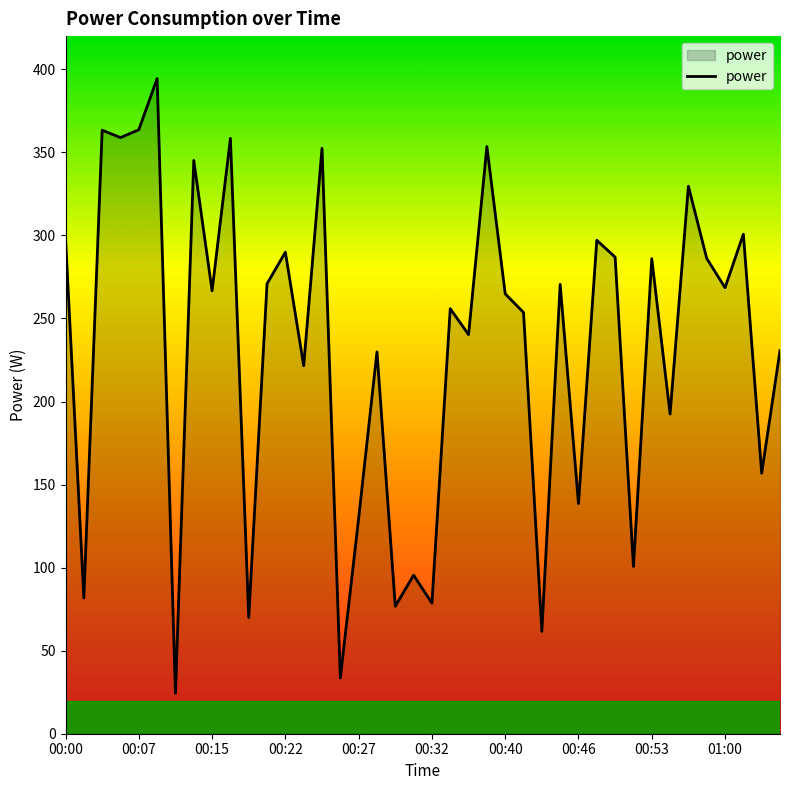

How many lines are shown in the chart?

1